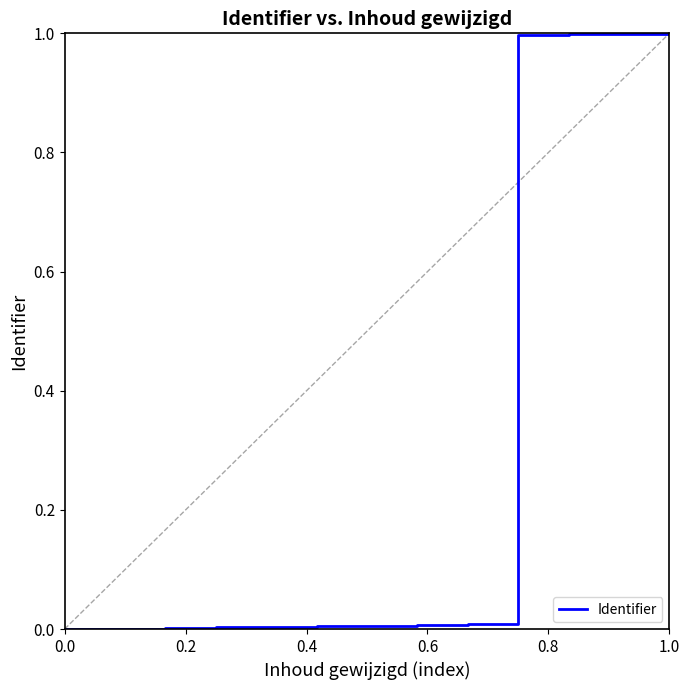

Does the chart display data point markers on the line(s)?

No